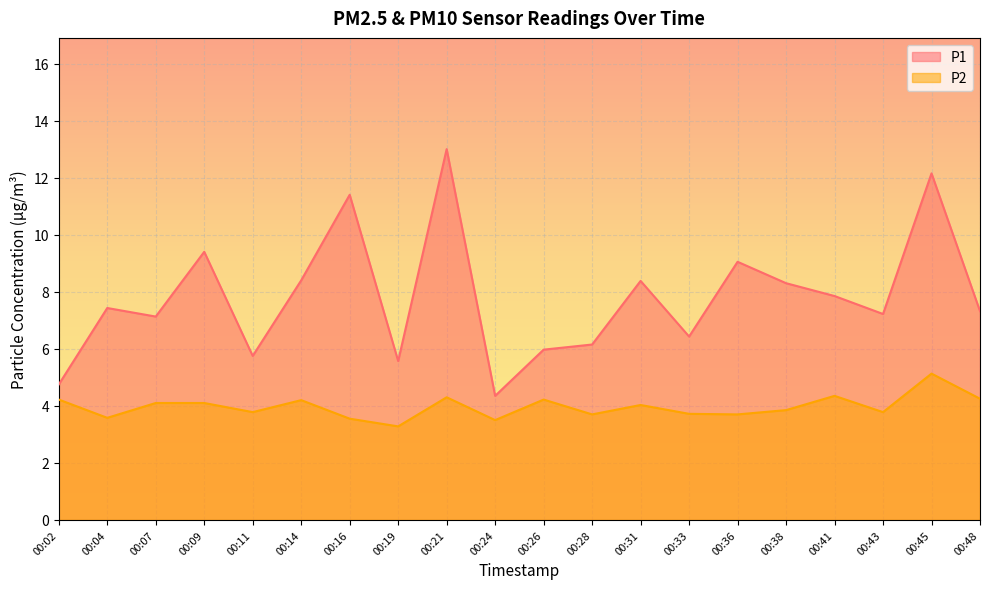

Is the value of P1 at 00:38 greater than the value of P2 at 00:02?

Yes